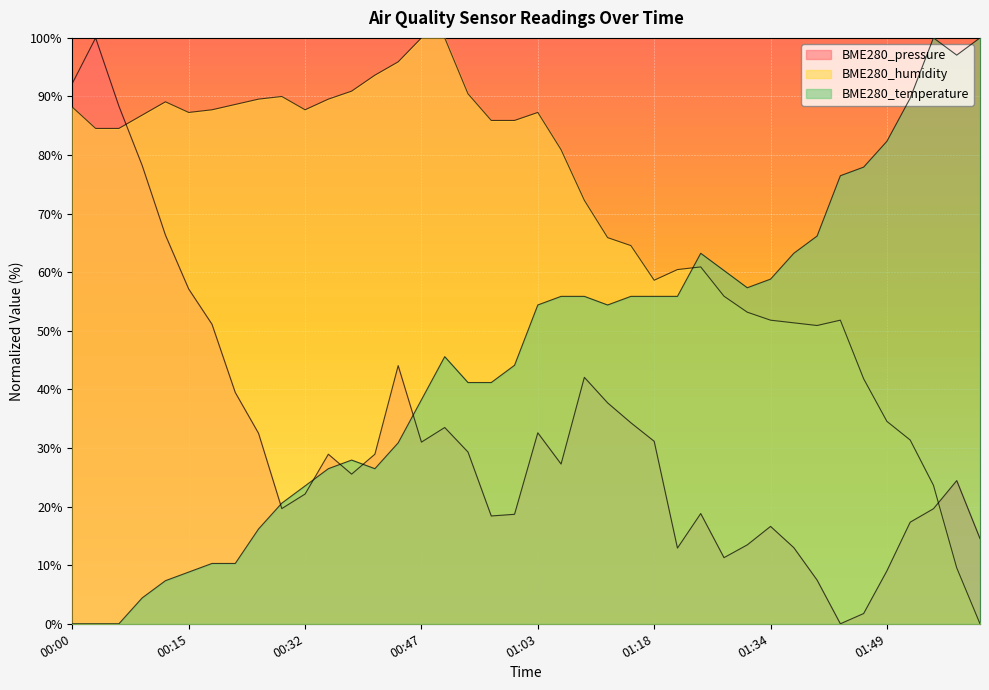

Where is BME280_pressure nearest to the value 50?

00:18